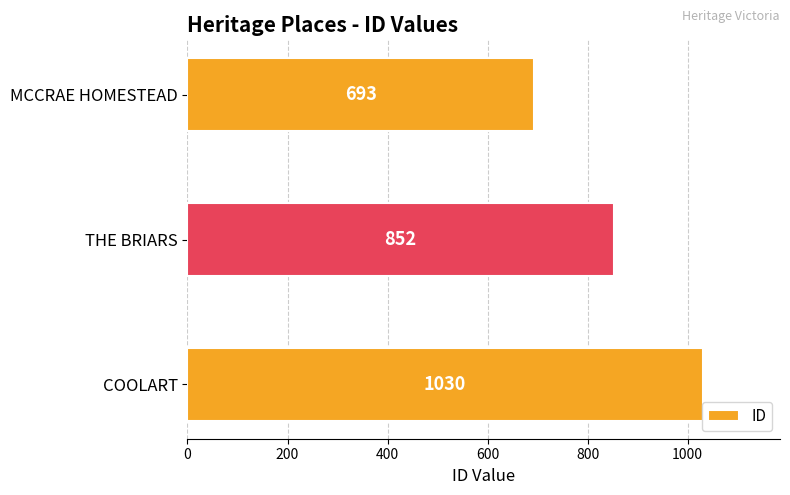

What is the smallest value displayed?

693